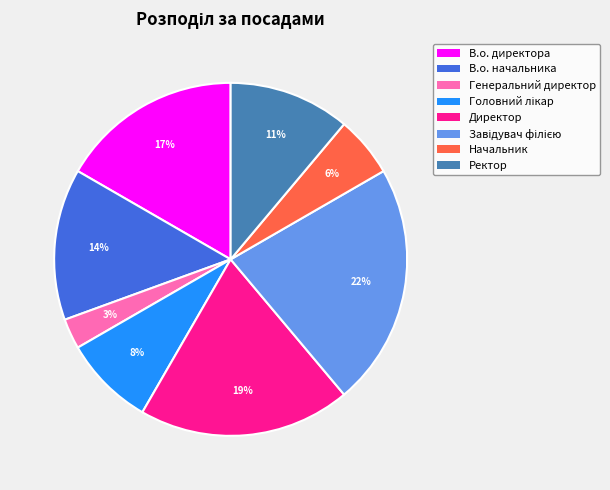

Does Ректор account for over 50% of the chart?

No